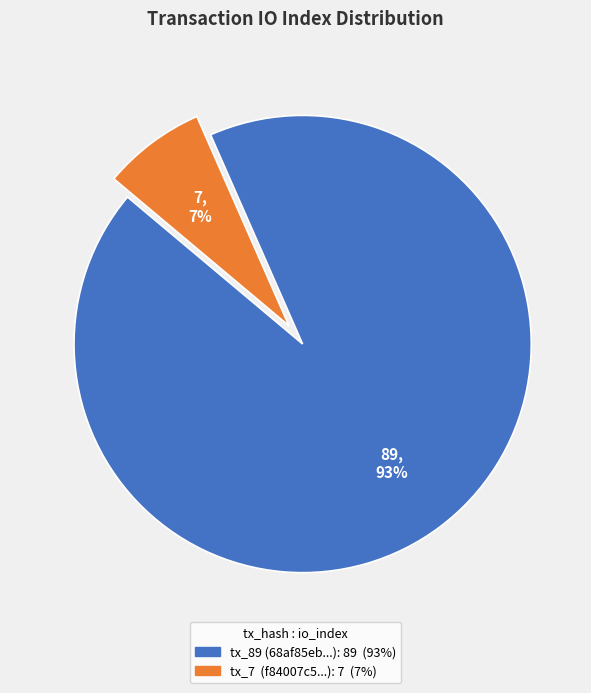

To the nearest percent, what is the average slice percentage?

50%